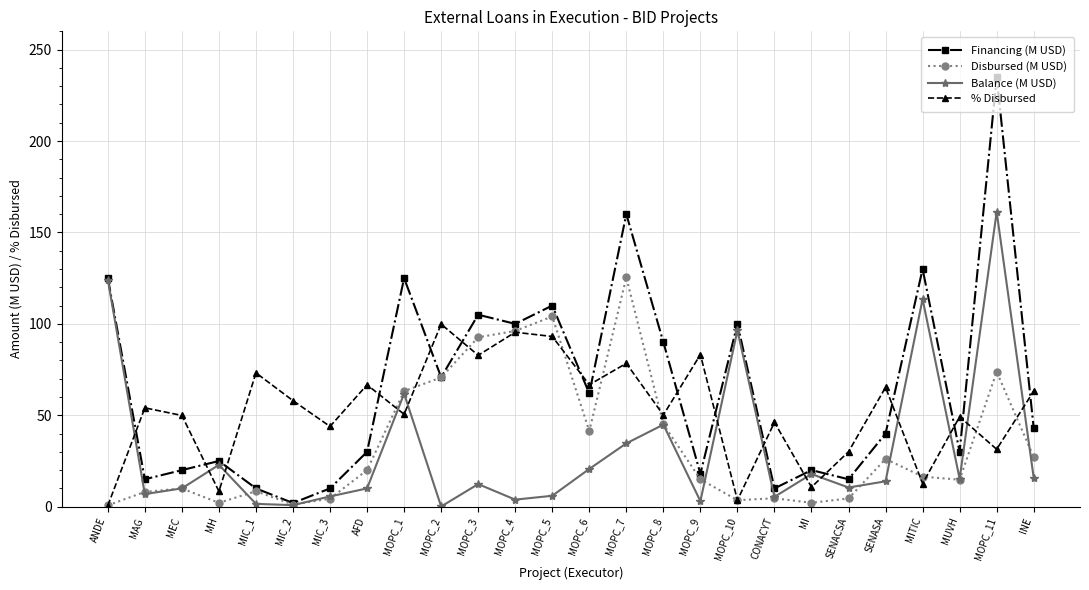

True or false: Financing (M USD) has a value of 27.7 at MOPC_9.

False